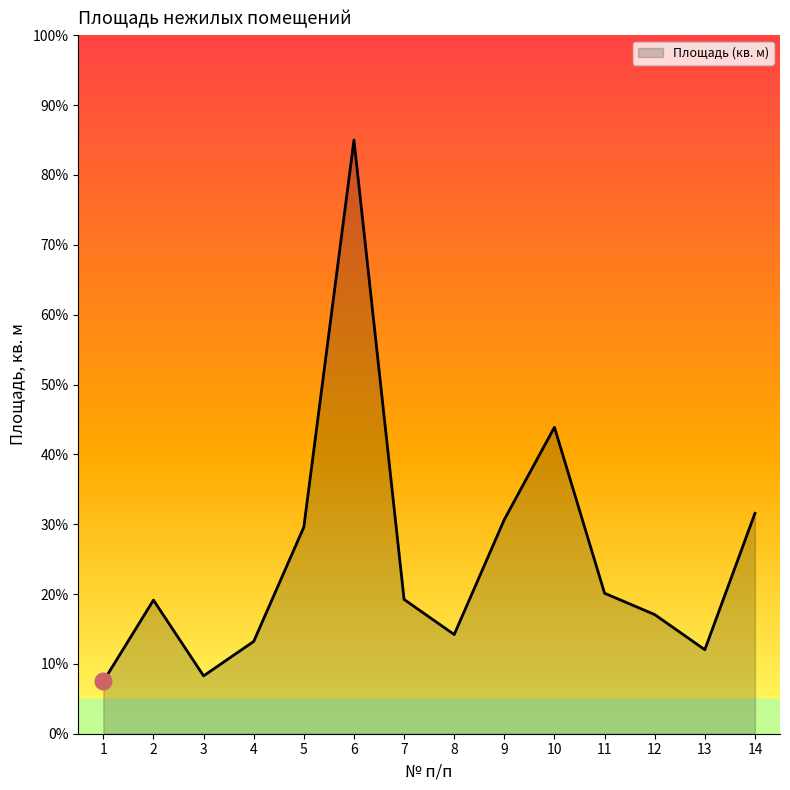

Which has a higher value, 4 or 5?

5